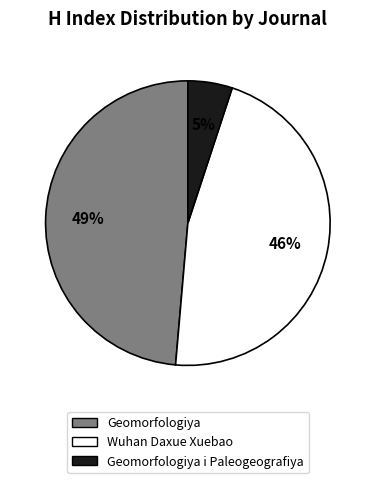

To the nearest percent, what is the difference between the largest and smallest slice percentages?

44%